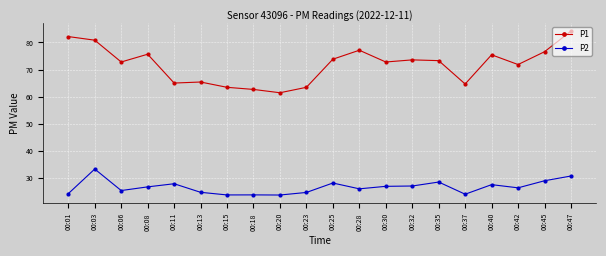

What is the sum of all P2 values?

534.9